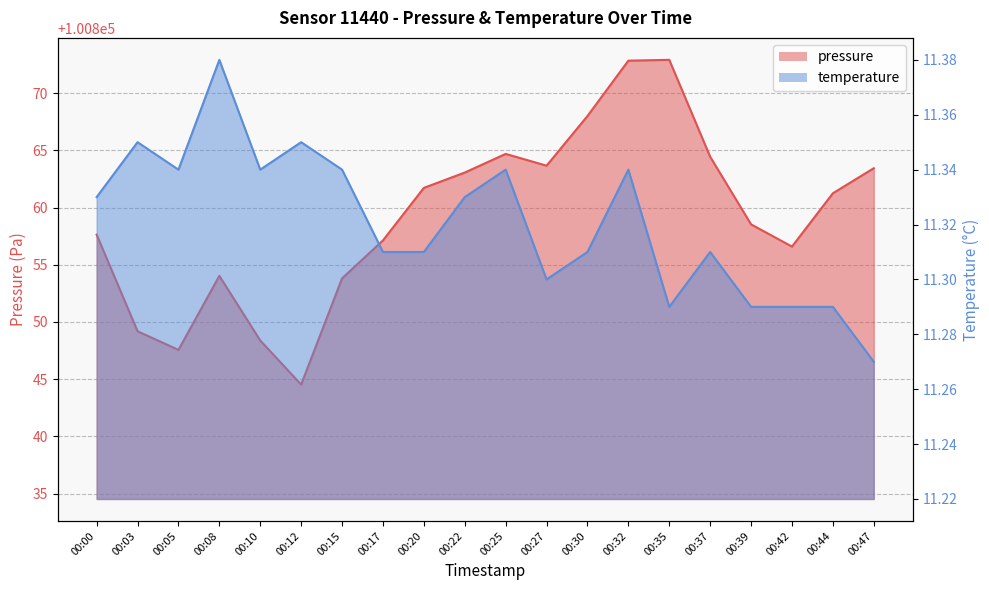

Which series has the largest total across all categories?

pressure